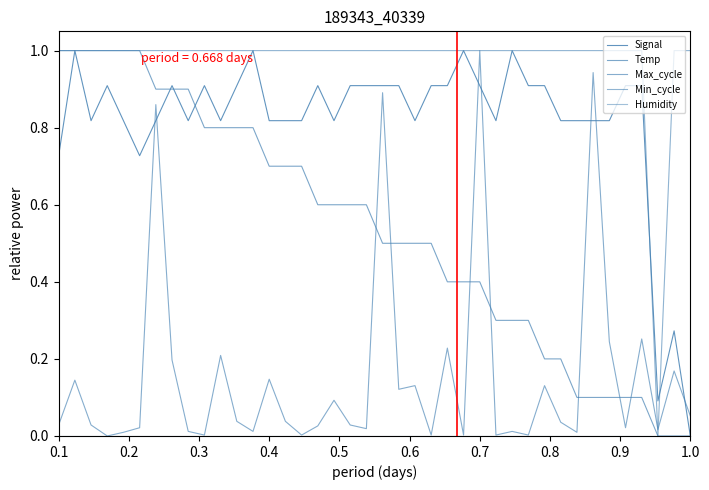

How many lines are shown in the chart?

5